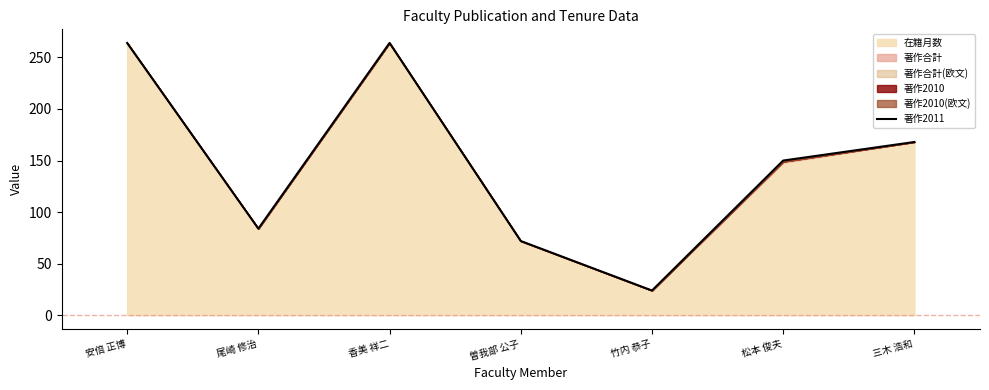

How many values are below 150?

3